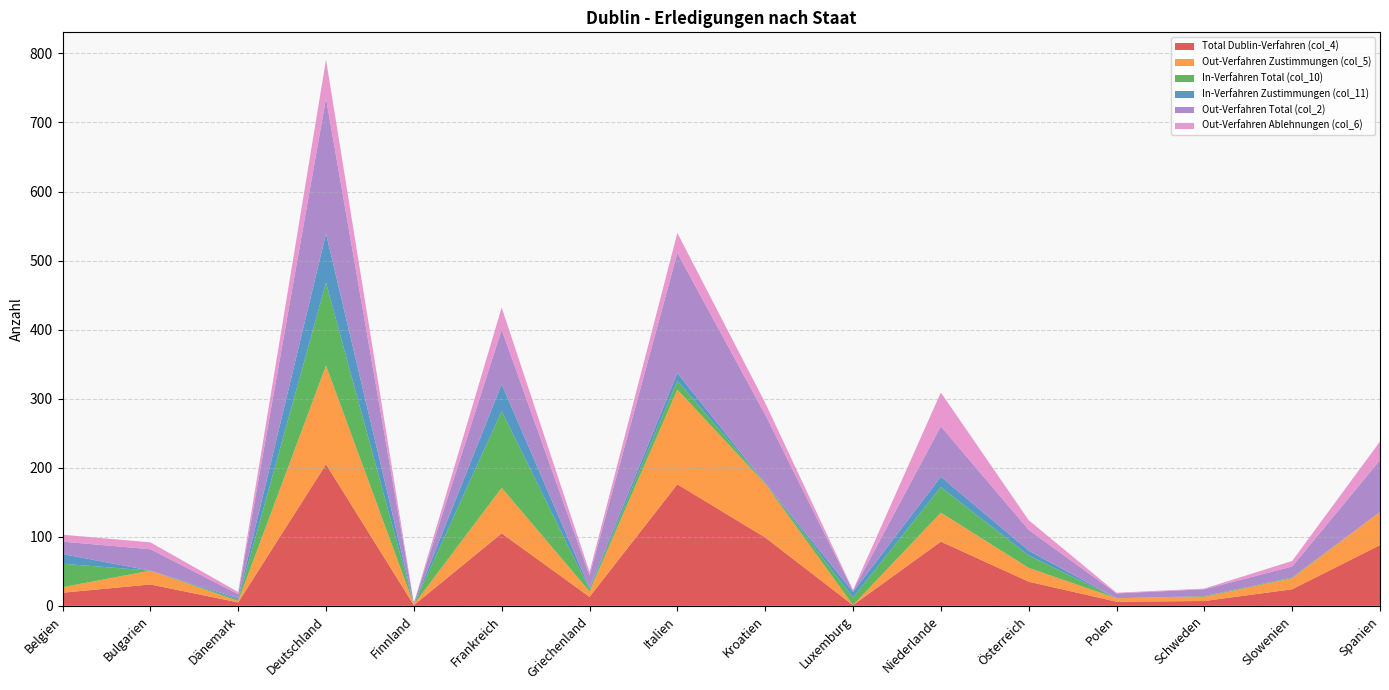

Reading left to right, list all the values displayed in this chart.

Total Dublin-Verfahren (col_4): Belgien=19	Bulgarien=31	Dänemark=5	Deutschland=205	Finnland=1	Frankreich=105	Griechenland=13	Italien=176	Kroatien=99	Luxemburg=1	Niederlande=93	Österreich=35	Polen=6	Schweden=7	Slowenien=24	Spanien=88
Out-Verfahren Zustimmungen (col_5): Belgien=8	Bulgarien=20	Dänemark=2	Deutschland=143	Finnland=1	Frankreich=66	Griechenland=8	Italien=137	Kroatien=78	Luxemburg=0	Niederlande=42	Österreich=20	Polen=5	Schweden=6	Slowenien=16	Spanien=48
In-Verfahren Total (col_10): Belgien=34	Bulgarien=0	Dänemark=2	Deutschland=120	Finnland=0	Frankreich=111	Griechenland=3	Italien=13	Kroatien=1	Luxemburg=11	Niederlande=37	Österreich=18	Polen=0	Schweden=1	Slowenien=1	Spanien=0
In-Verfahren Zustimmungen (col_11): Belgien=14	Bulgarien=0	Dänemark=2	Deutschland=71	Finnland=0	Frankreich=39	Griechenland=2	Italien=11	Kroatien=0	Luxemburg=8	Niederlande=15	Österreich=7	Polen=0	Schweden=0	Slowenien=0	Spanien=0
Out-Verfahren Total (col_2): Belgien=18	Bulgarien=31	Dänemark=6	Deutschland=196	Finnland=2	Frankreich=79	Griechenland=18	Italien=174	Kroatien=99	Luxemburg=2	Niederlande=73	Österreich=30	Polen=7	Schweden=10	Slowenien=16	Spanien=75
Out-Verfahren Ablehnungen (col_6): Belgien=10	Bulgarien=10	Dänemark=3	Deutschland=56	Finnland=0	Frankreich=32	Griechenland=5	Italien=29	Kroatien=17	Luxemburg=1	Niederlande=49	Österreich=14	Polen=1	Schweden=1	Slowenien=8	Spanien=27